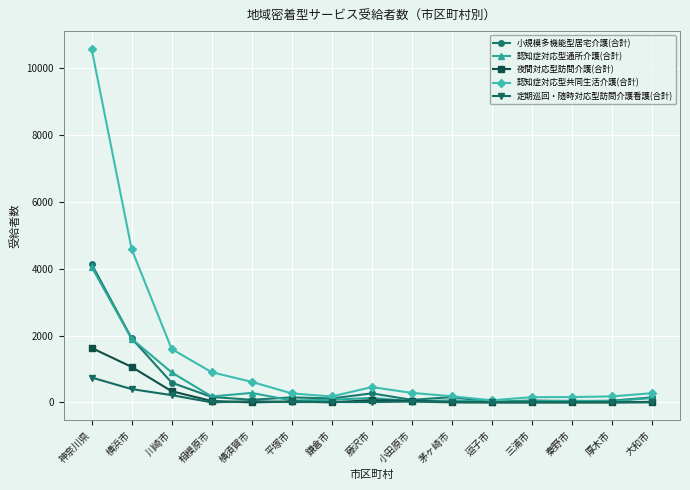

What is the spread (max minus min) of values at 小田原市?

260